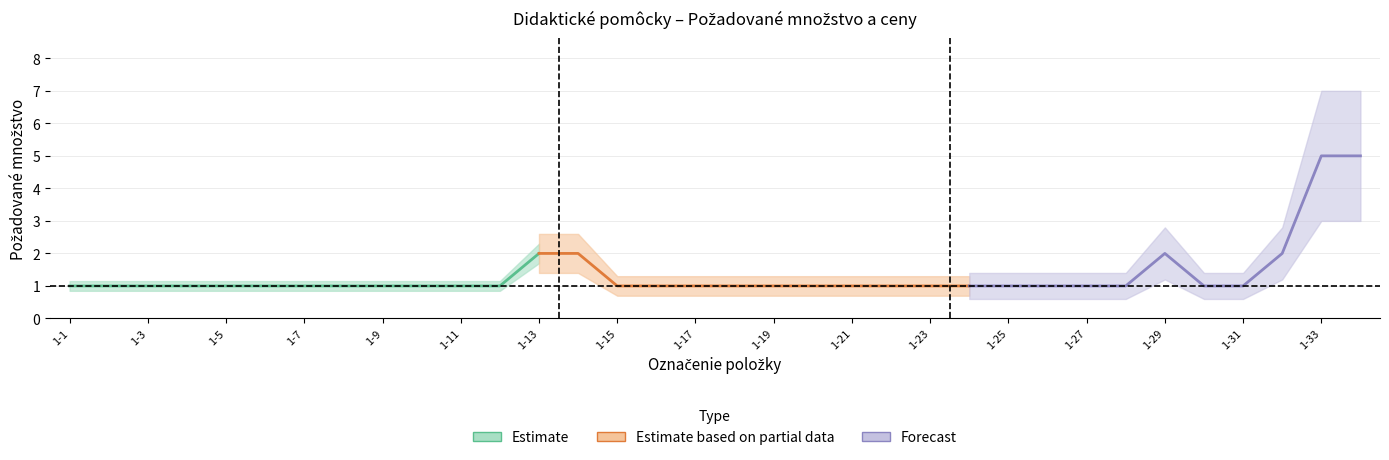

Which has a higher value, 1-33 or 1-30?

1-33